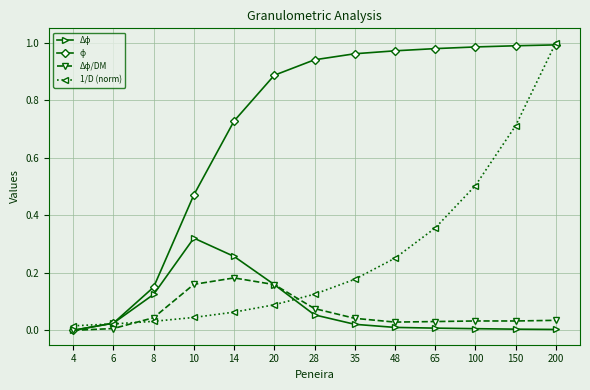

How many distinct data groups are displayed?

4